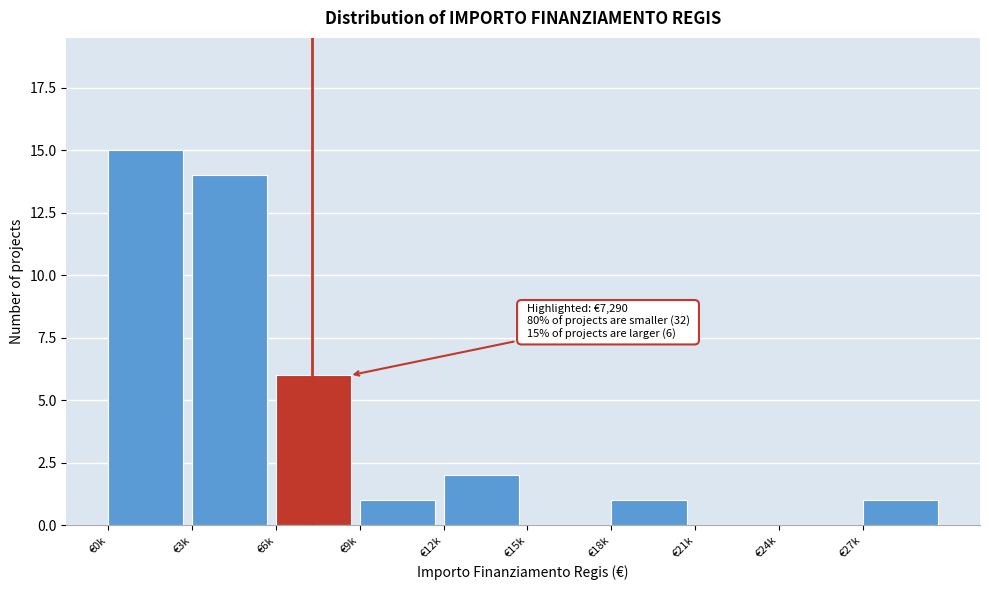

Reading left to right, what are all the values shown in this chart?

€0k=15	€3k=14	€6k=6	€9k=1	€12k=2	€15k=0	€18k=1	€21k=0	€24k=0	€27k=1